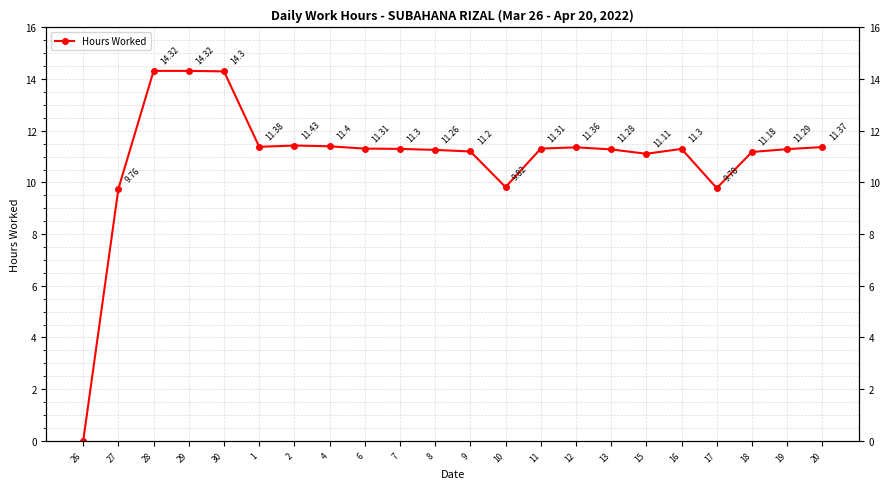

Where is the data nearest to the value 7?

27